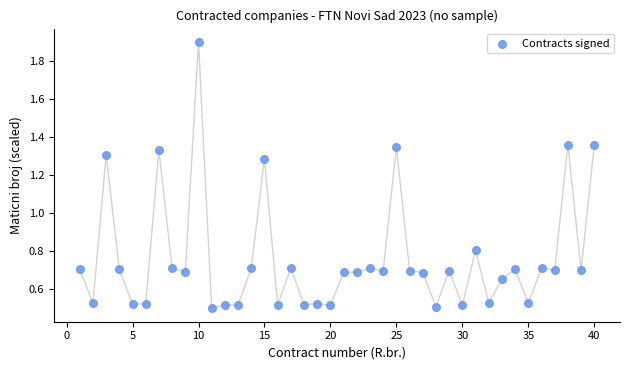

What is the range of X values (max minus min)?

39.0